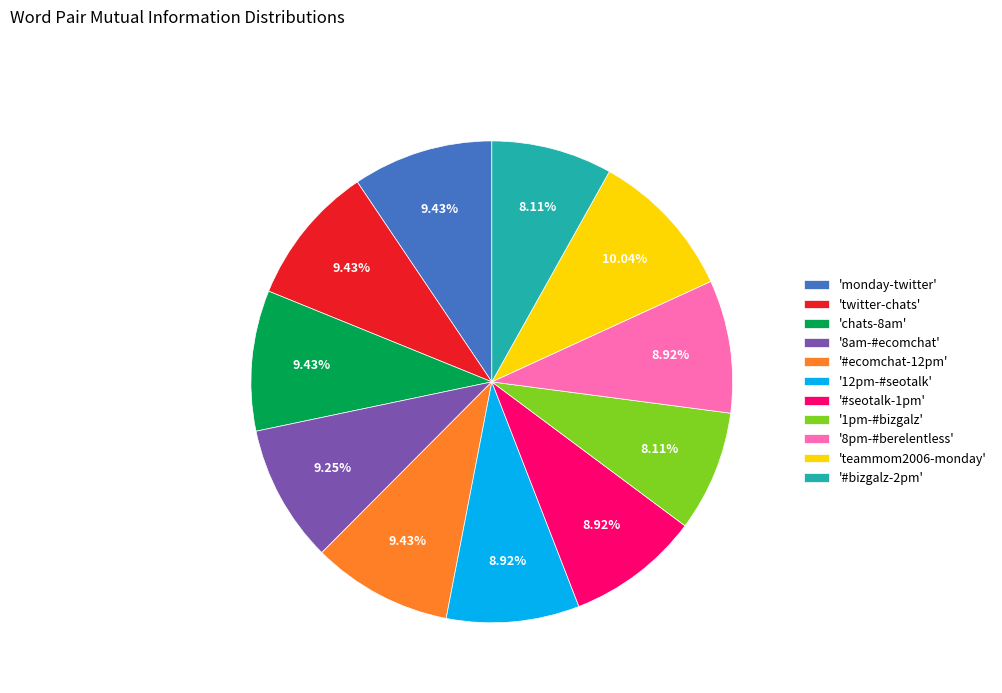

To the nearest percent, what is the difference between the largest and smallest slice percentages?

2%